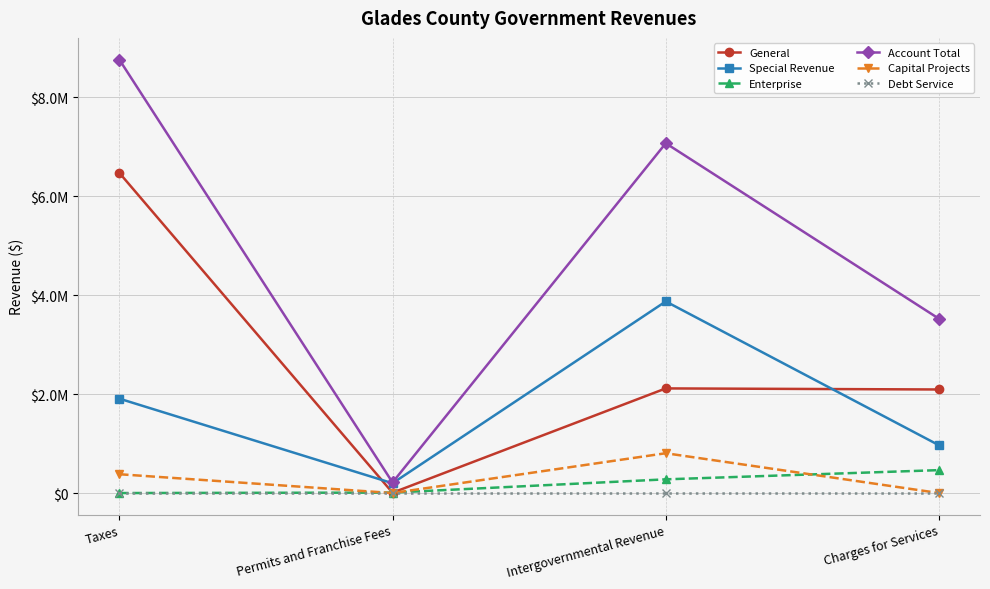

What is the label of the 3rd point from the right?

Permits and Franchise Fees